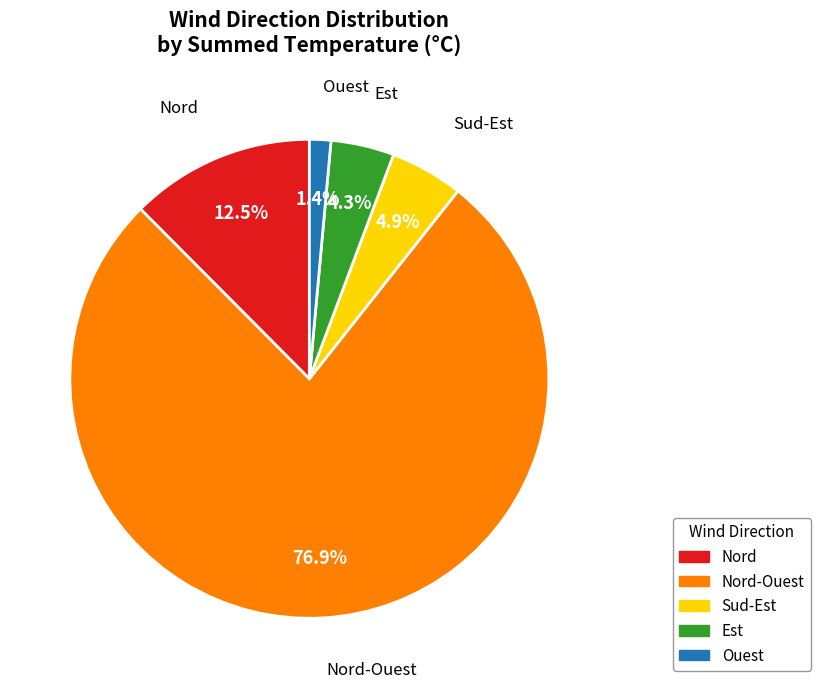

Is there any slice that represents more than half of the pie?

Yes